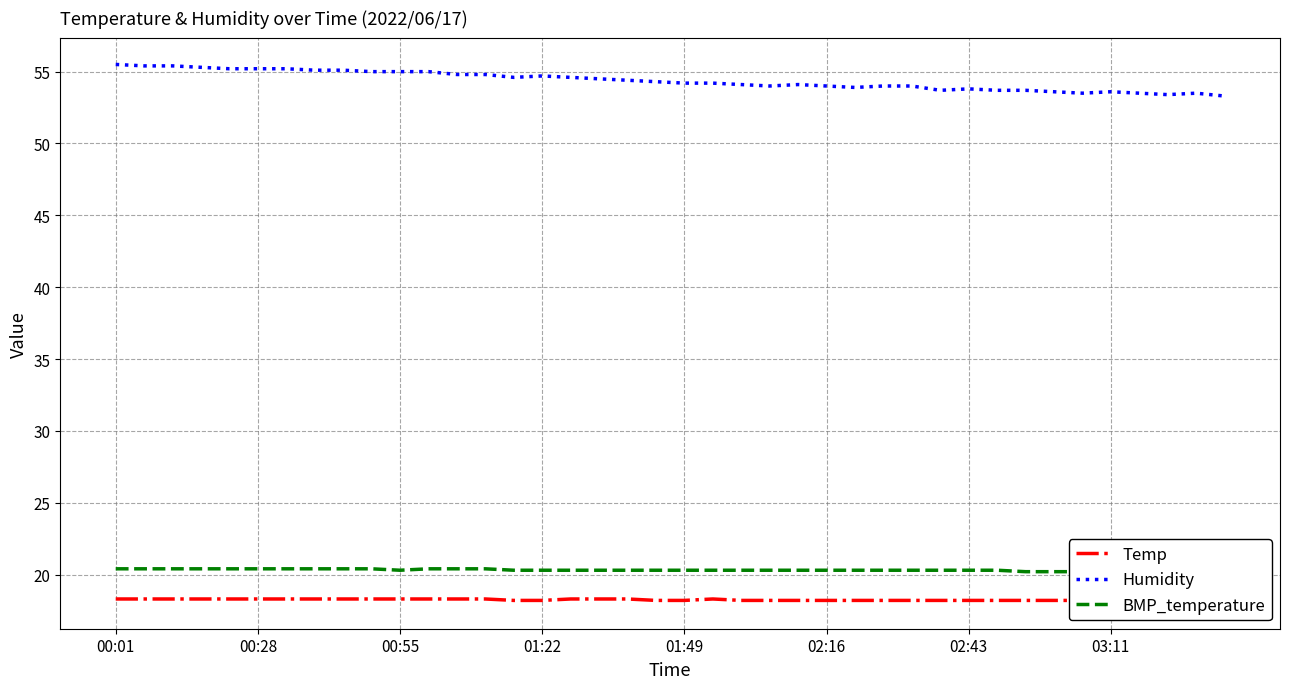

The Humidity series shows 26.6 at 13. True or false?

False